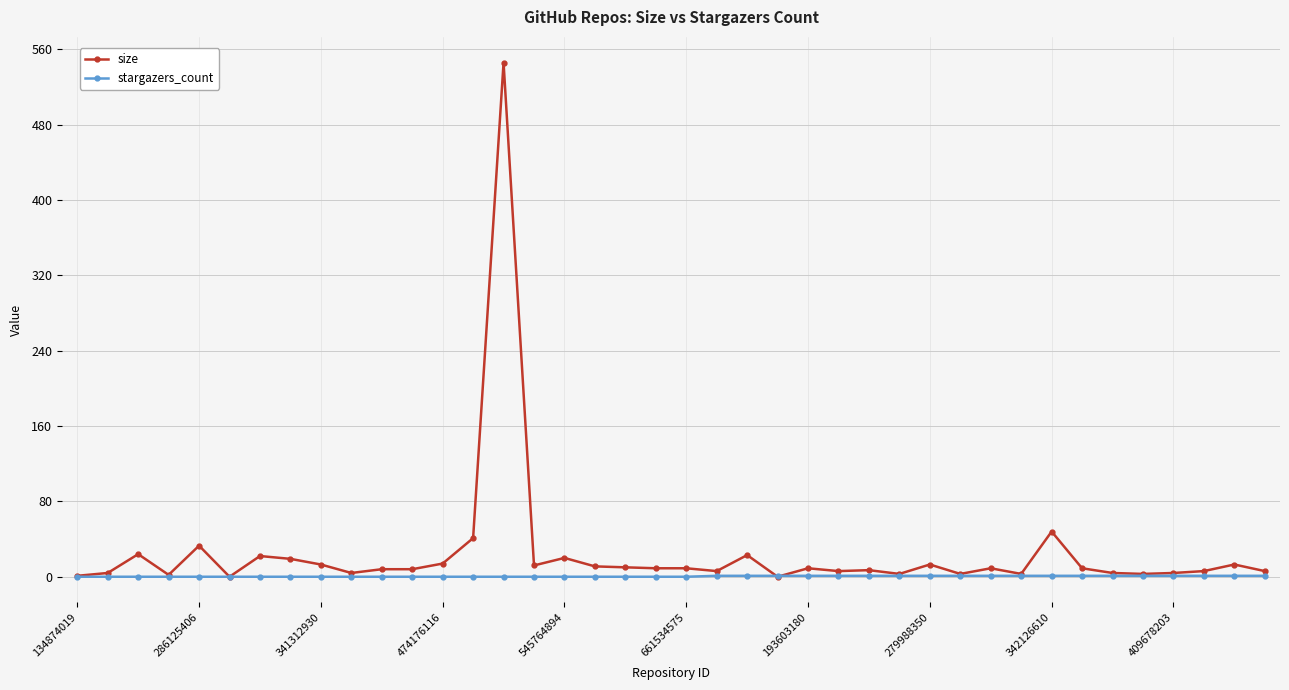

What is the highest value of the size series?

546